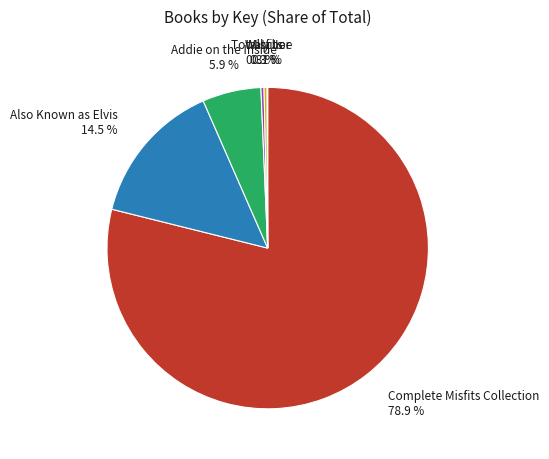

Which has a higher value, Totally Joe or Addie on the Inside?

Addie on the Inside